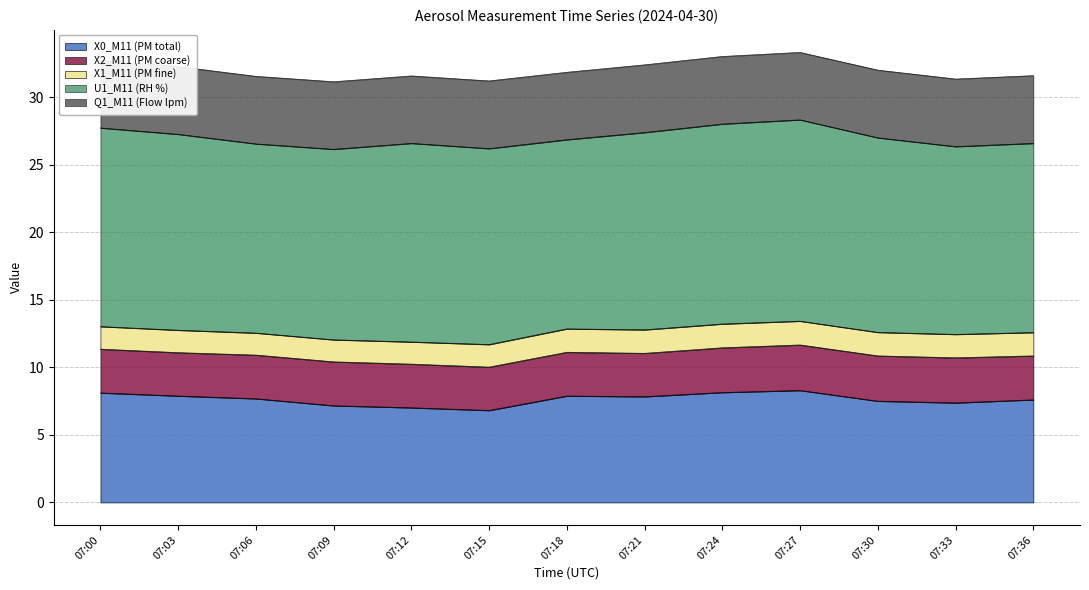

True or false: Q1_M11 (Flow lpm) has more than 1 points higher than both neighbors.

True